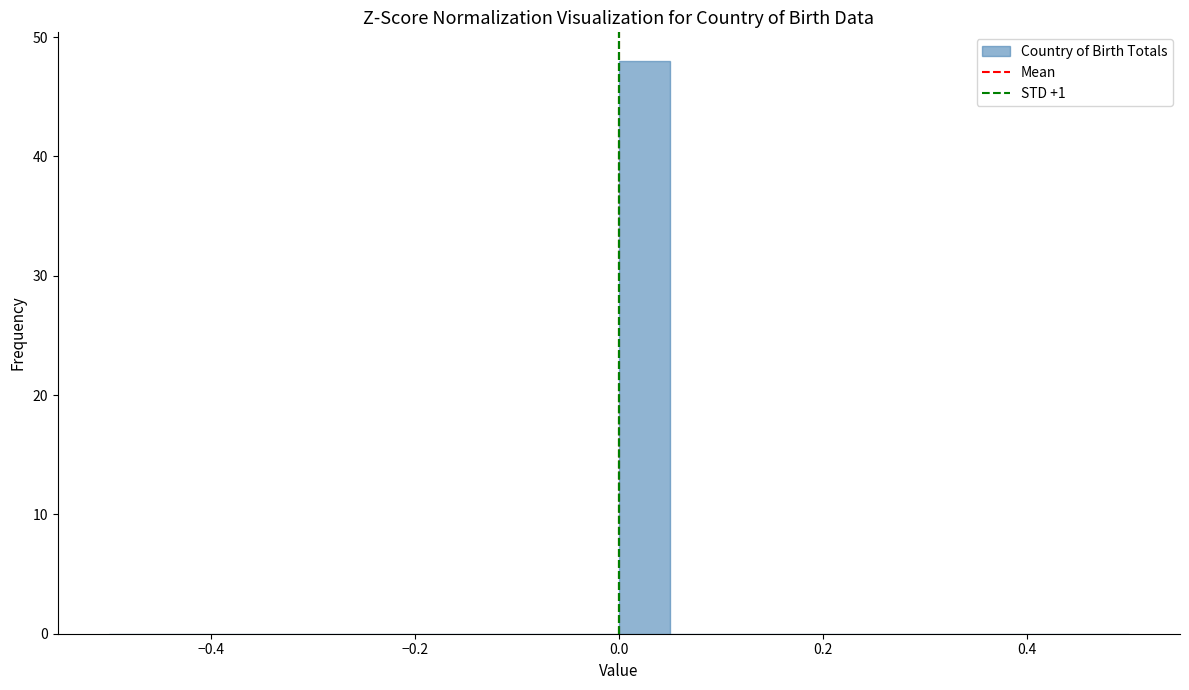

Around what value on the x-axis is the tallest bar? Give the approximate position of its centre, as read against the axis.

0.02